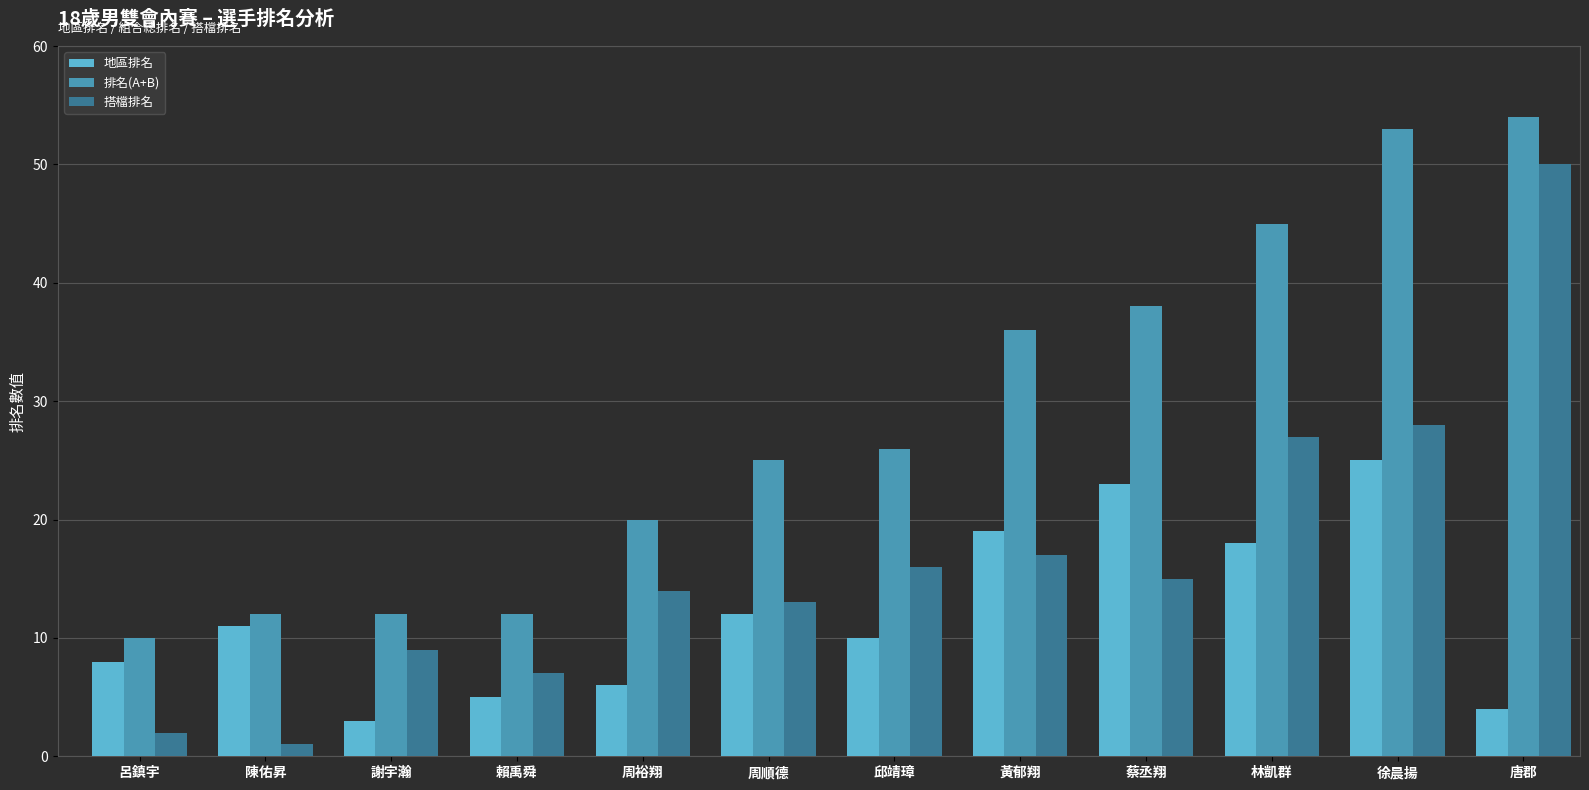

What is the label of the 3rd bar from the right?

林凱群